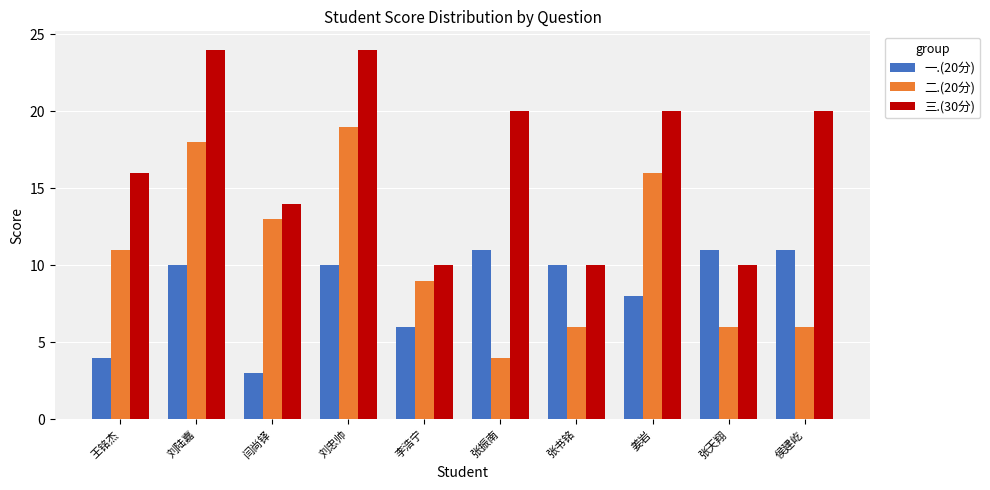

How many data points does each series have?

10